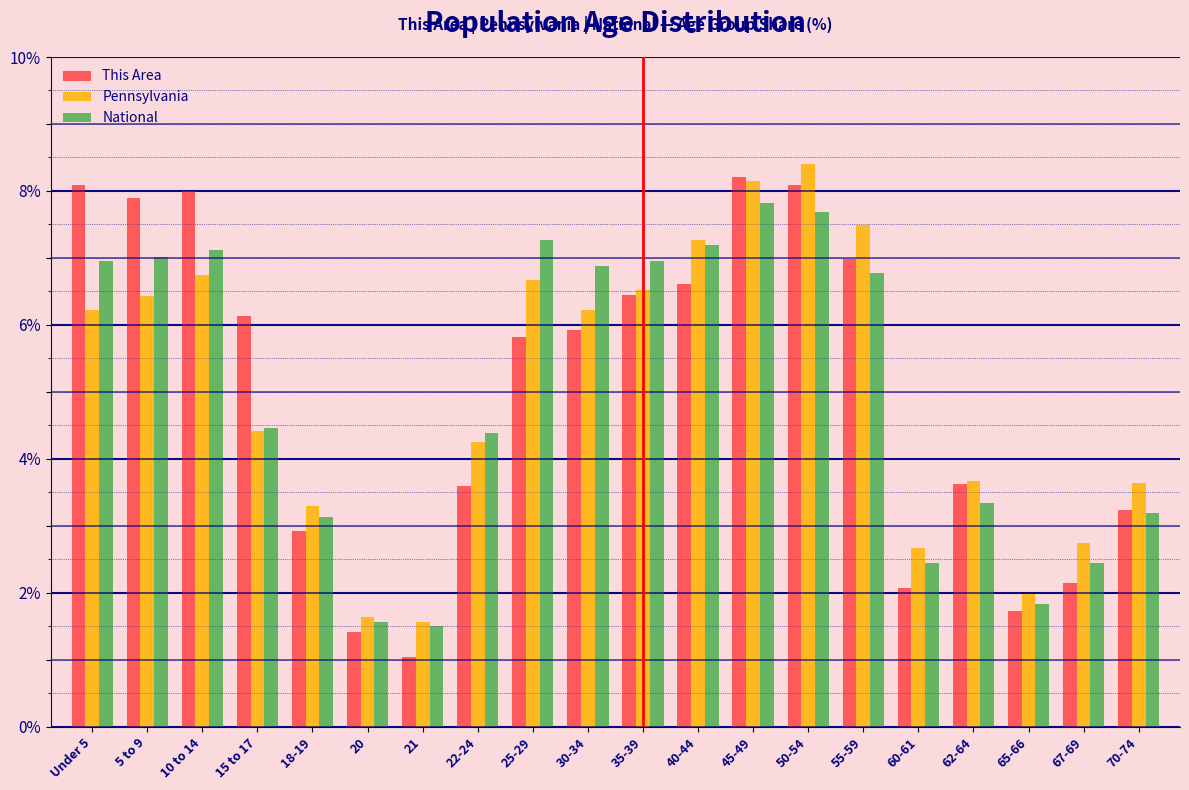

What is the total value across all series at 62-64?

10.6